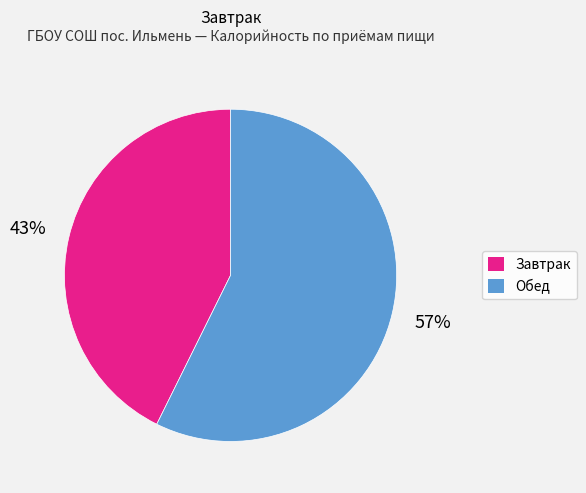

Between Обед and Завтрак, which is larger?

Обед